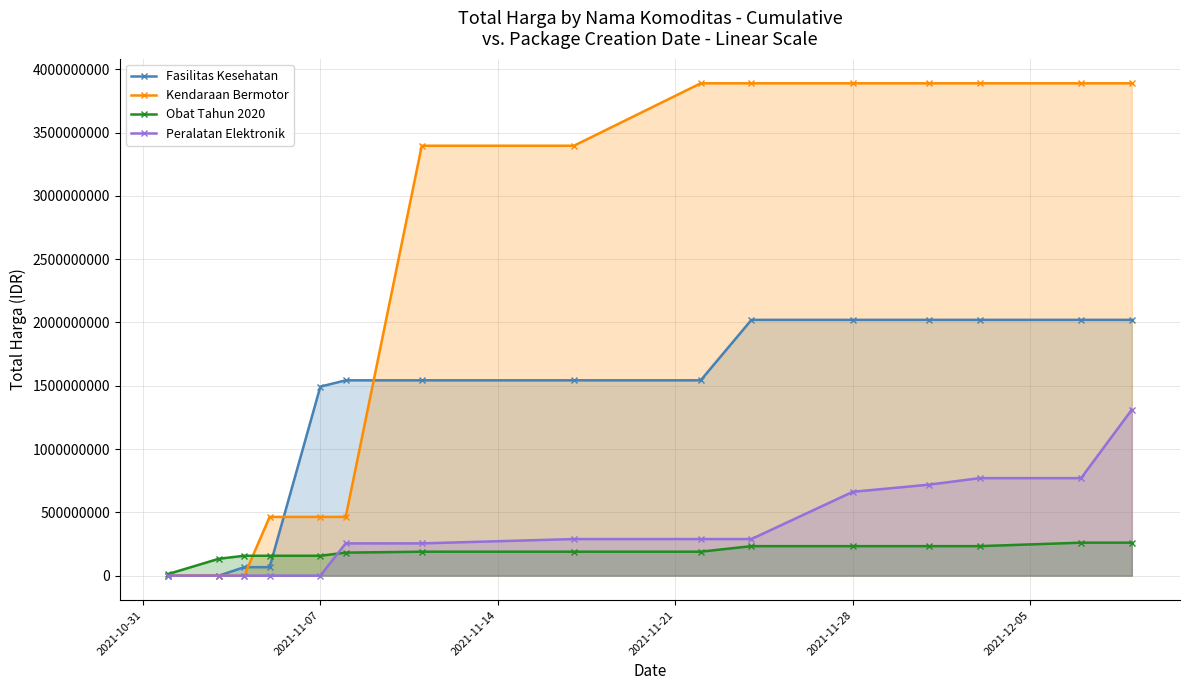

What value does the Obat Tahun 2020 series have at 2021-11-28, to the nearest 10?

233008170